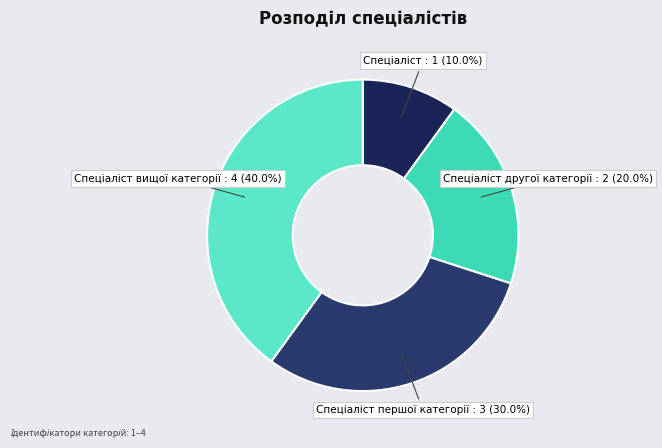

Is there a majority slice in this chart?

No